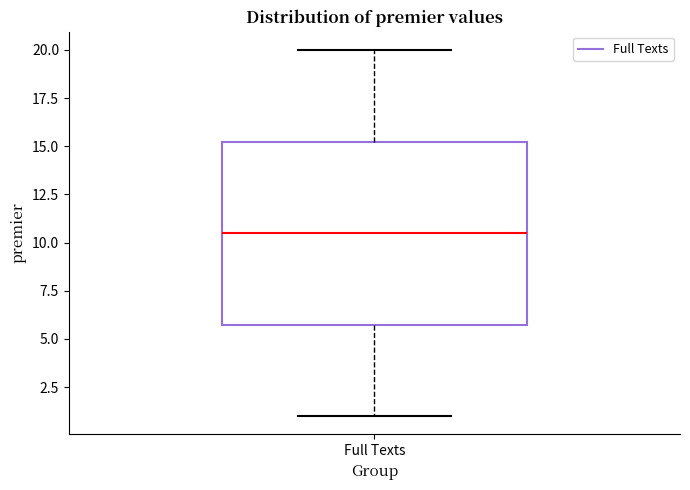

Read this box plot against the y-axis: the position of the median line, the range covered by the box, and the ends of both whiskers. The values are not printed on the chart, so give them approximately, as read against the axis.

median 10.5, box 6.0 to 15.5, whiskers 1.0 to 20.0